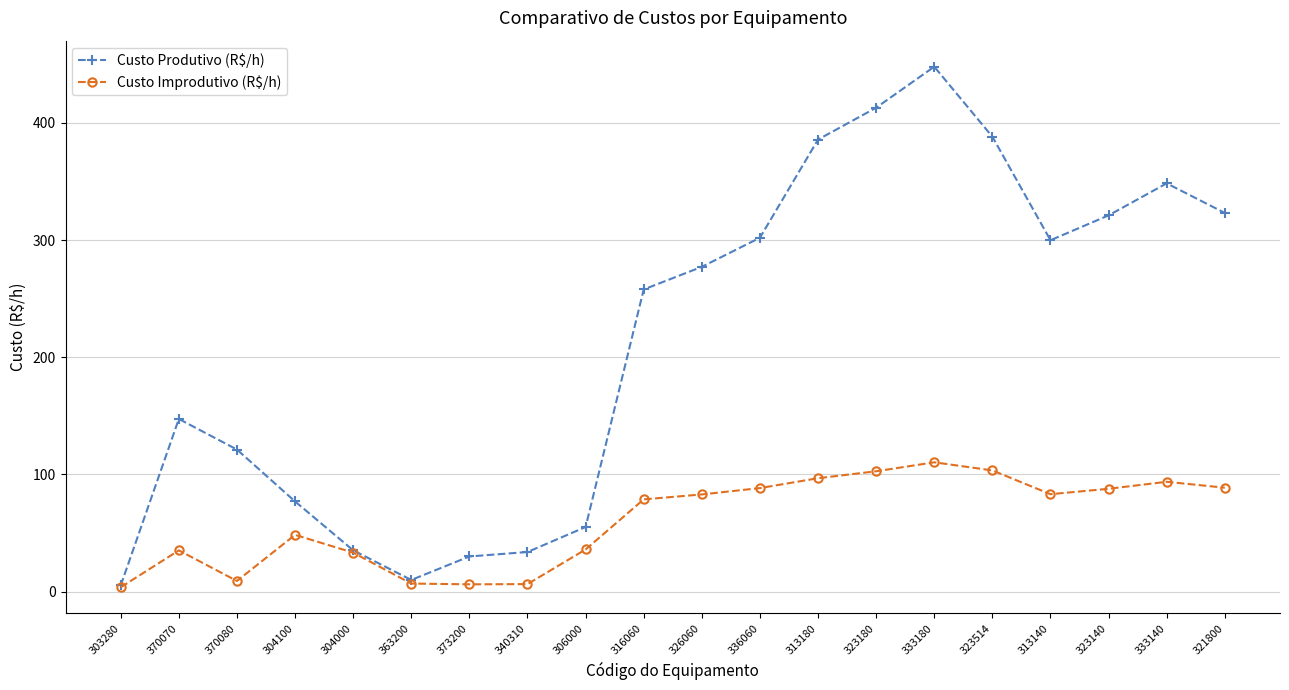

What is the total value across all series at 326060?

360.2